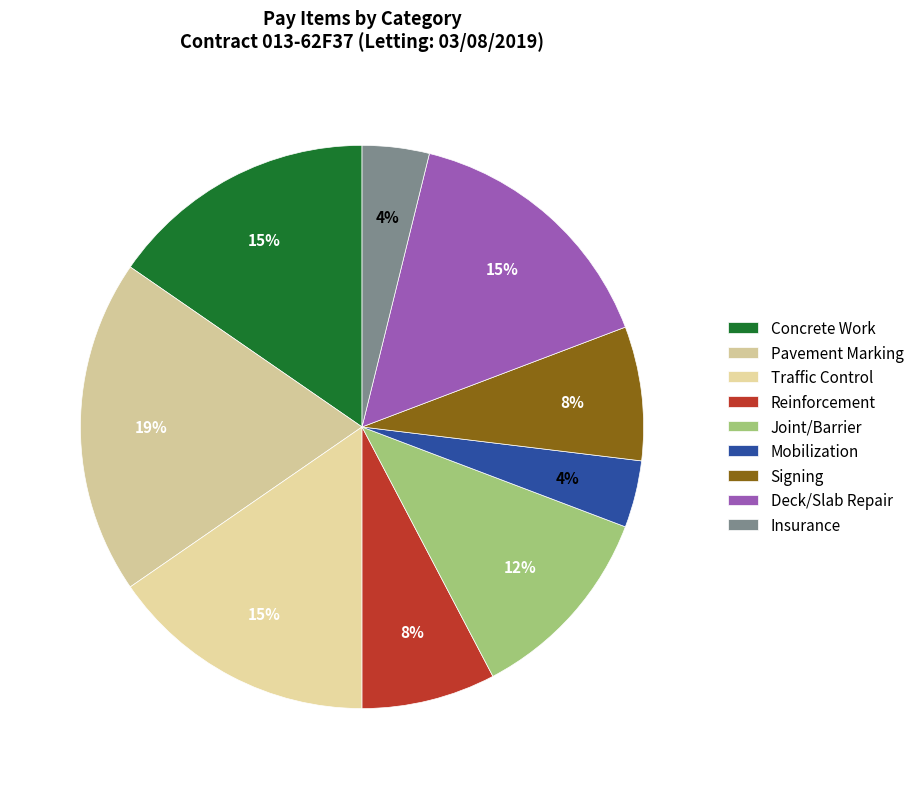

How many slices are in this pie chart?

9